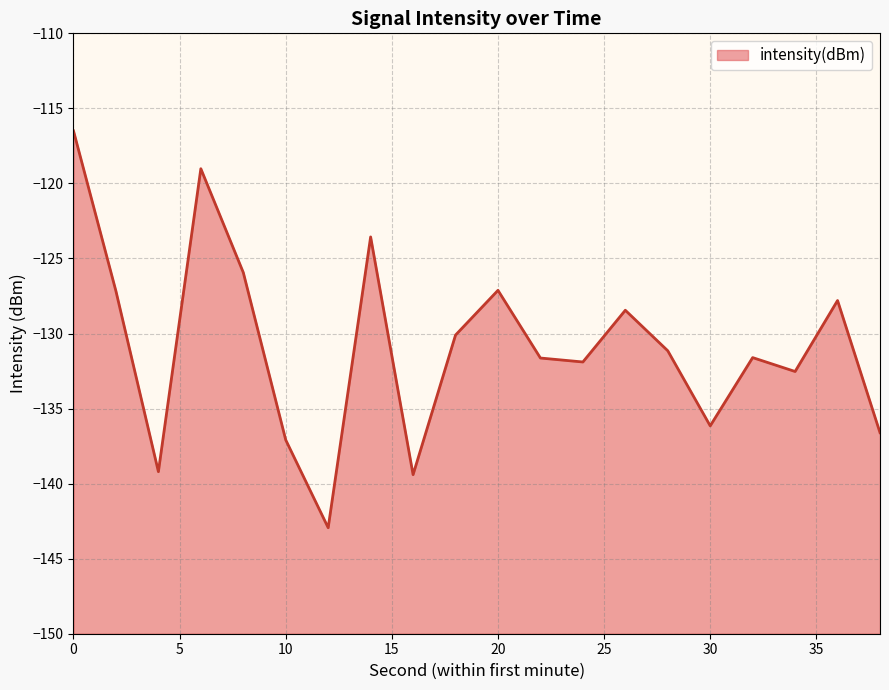

Where is the first local minimum?

4